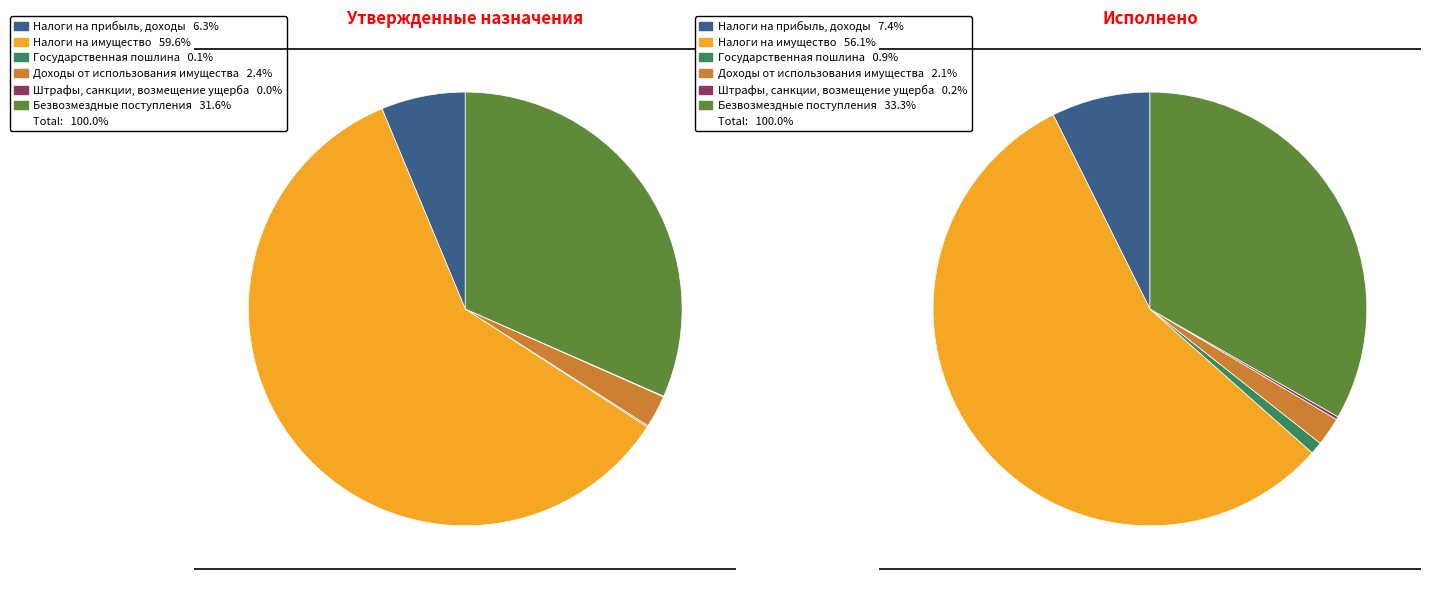

Between Государственная пошлина and Безвозмездные поступления, which is larger?

Безвозмездные поступления